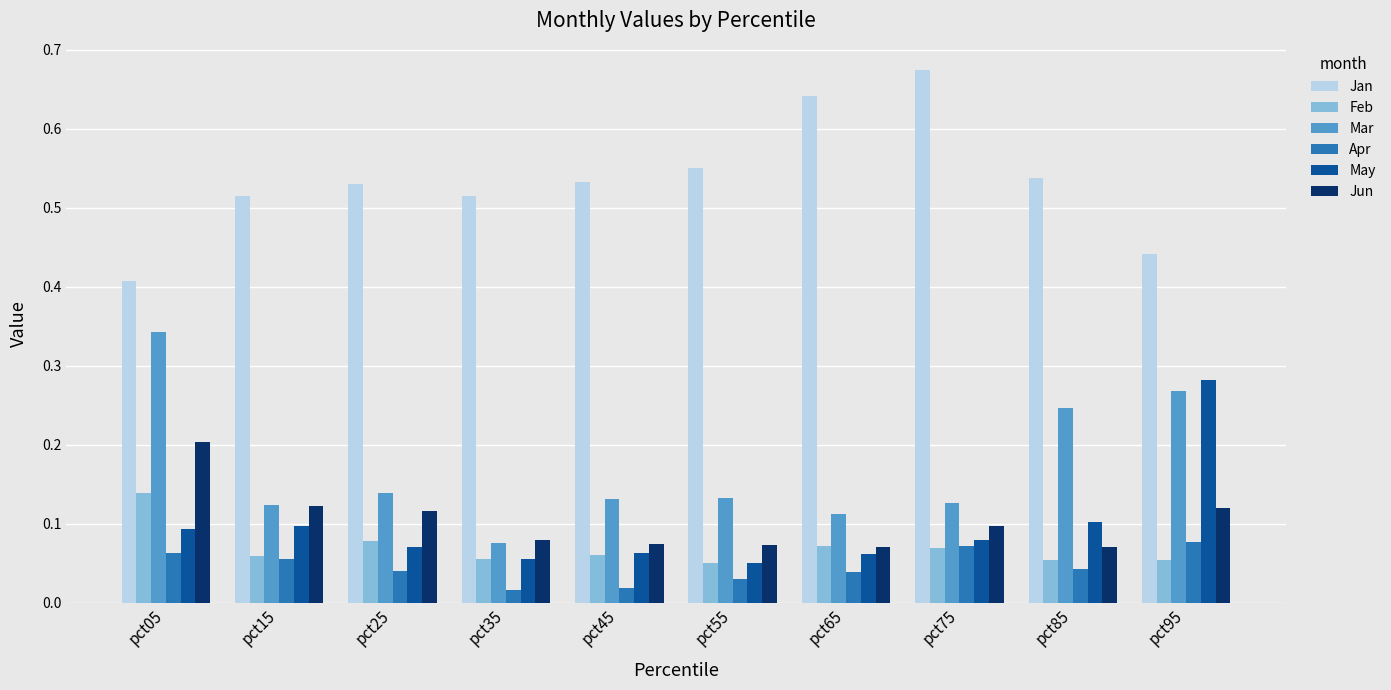

How many groups of bars are there?

10